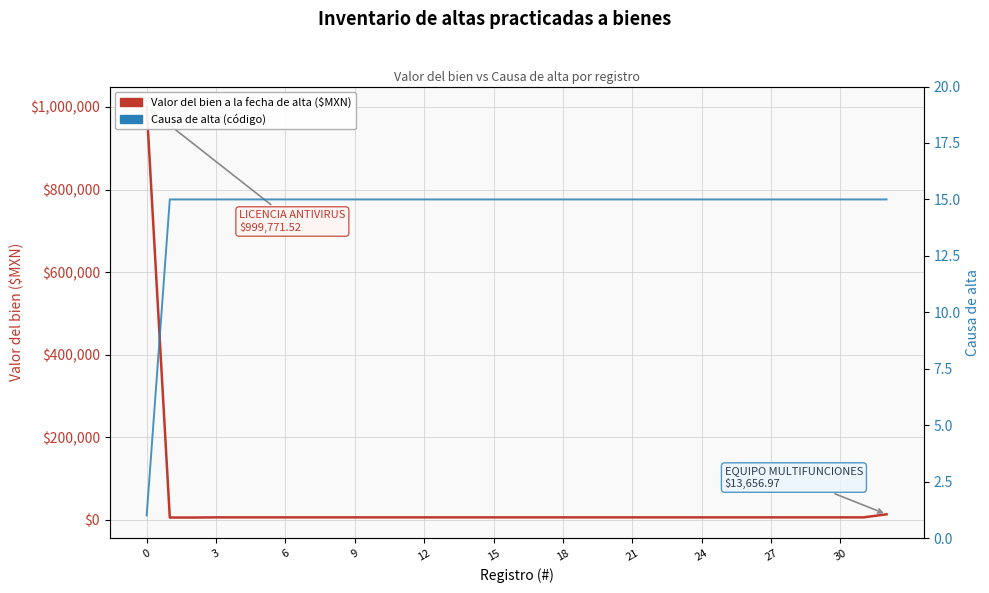

What is the difference between the highest and lowest values at 30?

6244.9